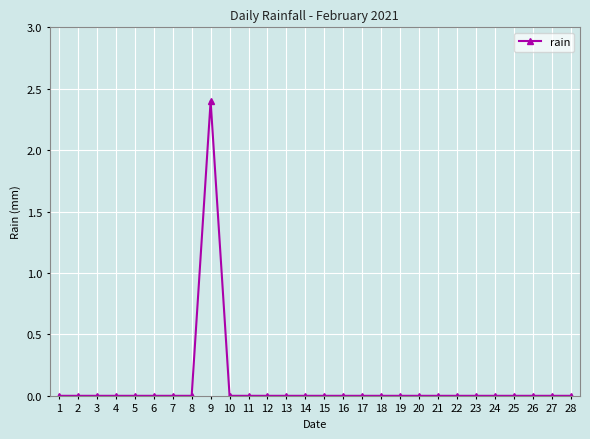

Which has a higher value, 9 or 24?

9